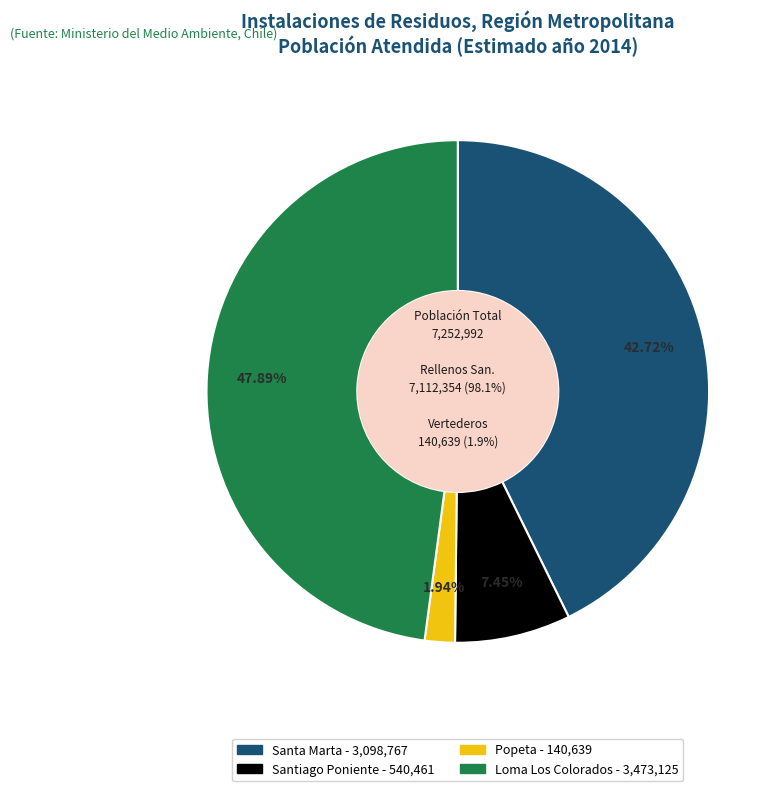

What is the ratio of the value at Loma Los Colorados to the value at Santiago Poniente?

6.4